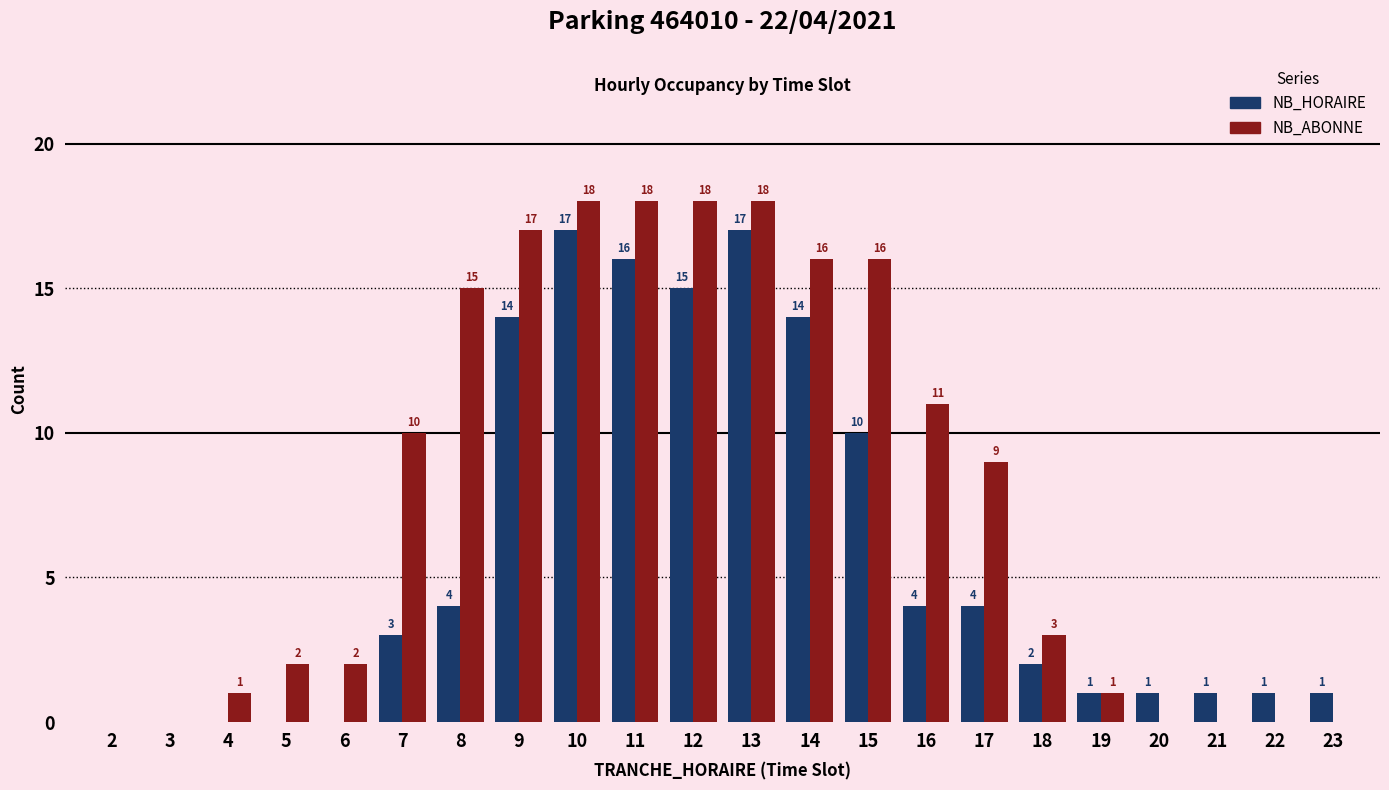

What is the average value of the NB_ABONNE series?

8